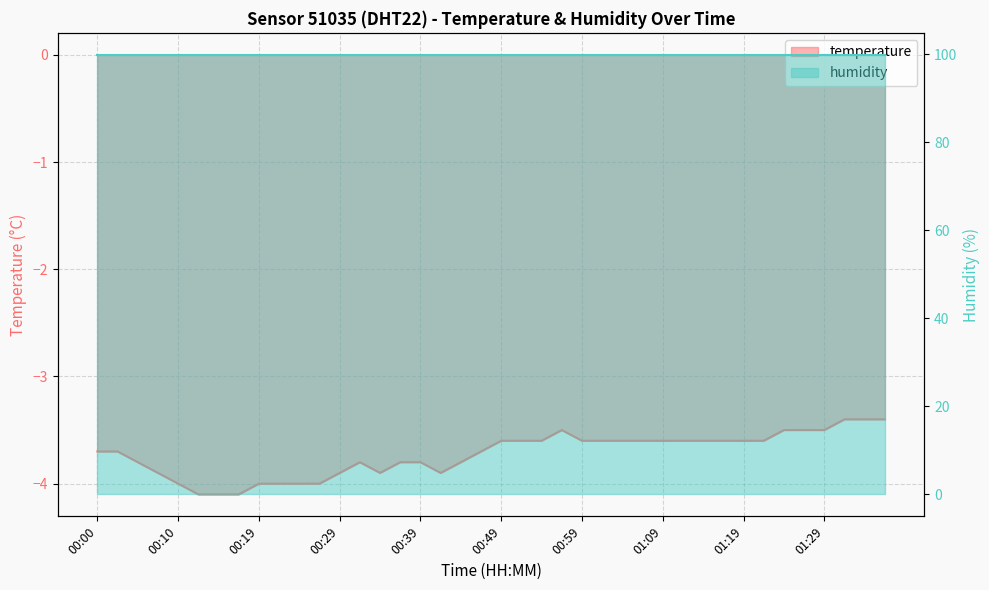

The chart shows a value of -3.7 at 00:02. True or false?

True